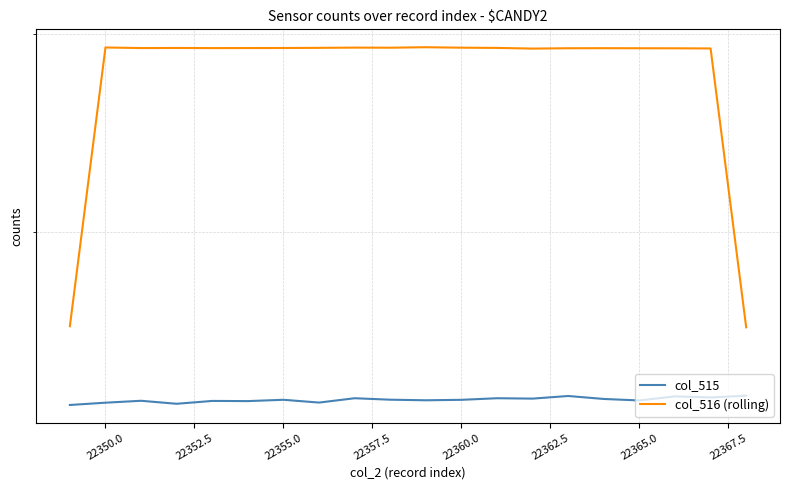

What are all the series names shown in the legend?

col_515, col_516 (rolling)